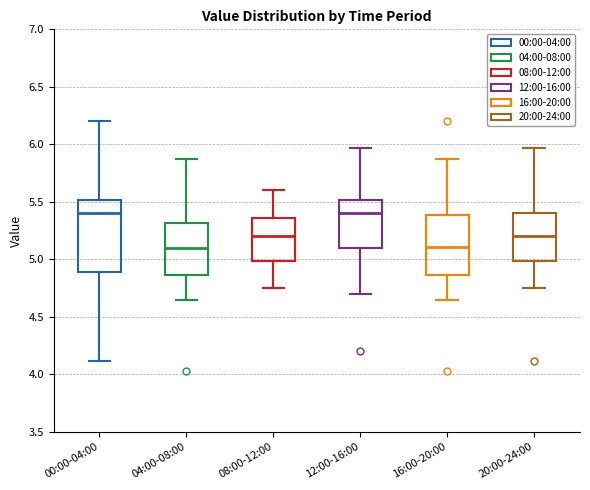

Reading left to right, transcribe this box plot: for each box, give where its median line is, the range the box spans, and where its two whiskers end, as read against the y-axis. The values are not printed on the chart, so give them approximately, as read against the axis.

00:00-04:00: median 5.40, box 4.90 to 5.50, whiskers 4.10 to 6.20
04:00-08:00: median 5.10, box 4.85 to 5.30, whiskers 4.65 to 5.85
08:00-12:00: median 5.20, box 5.00 to 5.35, whiskers 4.75 to 5.60
12:00-16:00: median 5.40, box 5.10 to 5.50, whiskers 4.70 to 5.95
16:00-20:00: median 5.10, box 4.85 to 5.40, whiskers 4.65 to 5.85
20:00-24:00: median 5.20, box 5.00 to 5.40, whiskers 4.75 to 5.95